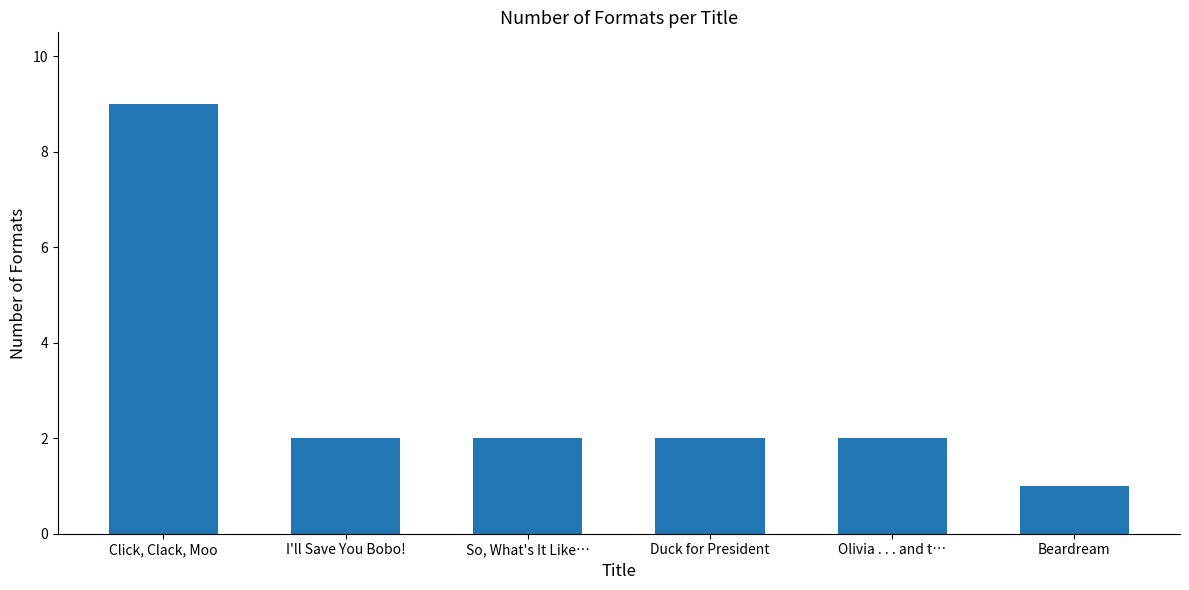

Is it true that the value at I'll Save You Bobo! is 2?

True